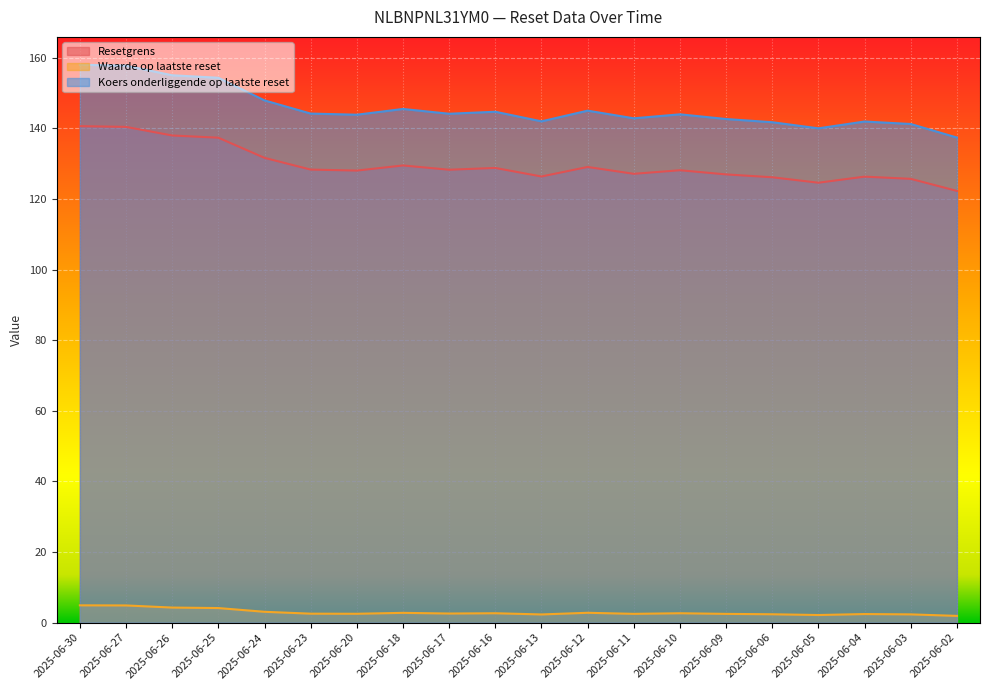

How many categories are shown in the chart?

20